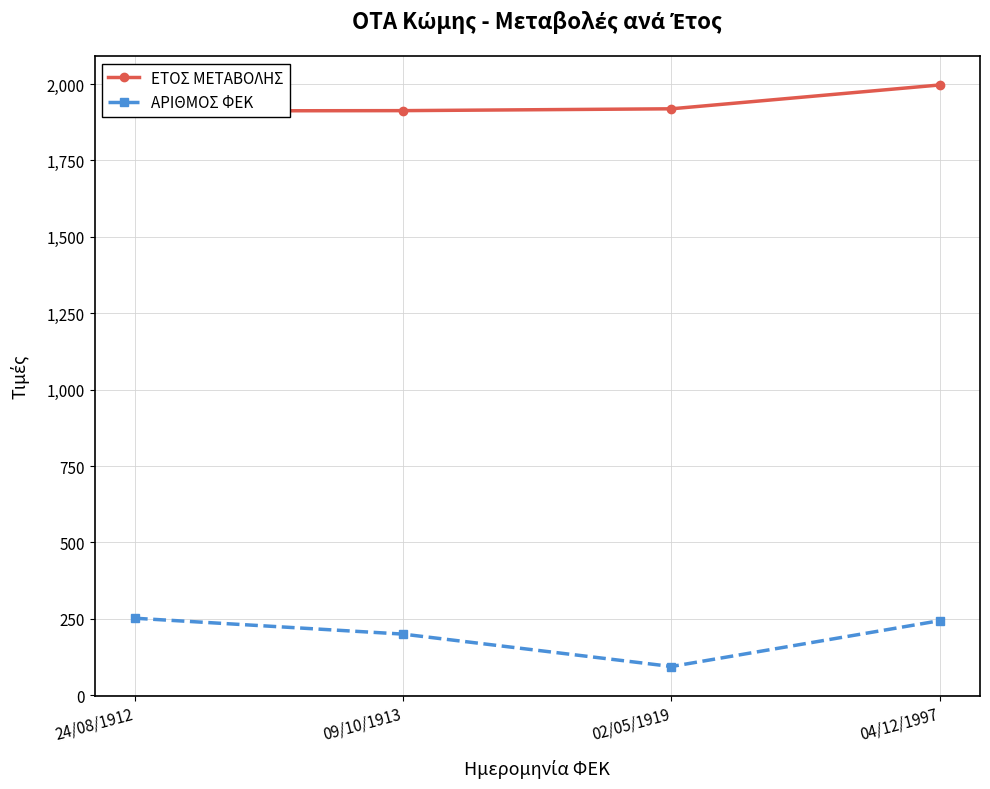

At 24/08/1912, list the series in order from smallest to largest.

ΑΡΙΘΜΟΣ ΦΕΚ, ΕΤΟΣ ΜΕΤΑΒΟΛΗΣ